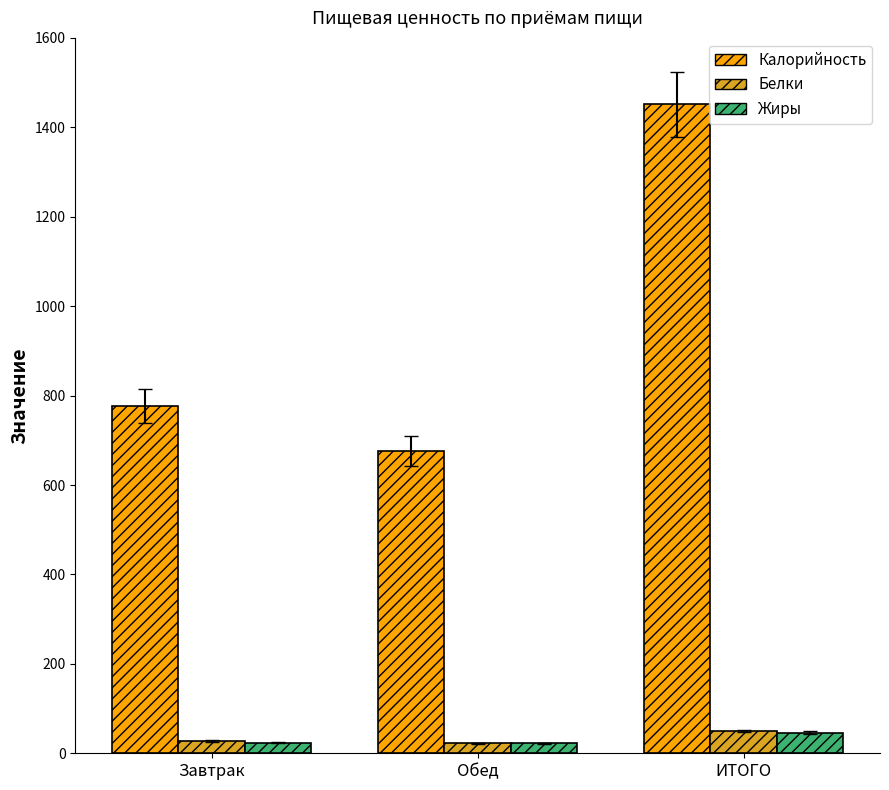

Which series has the largest range (max minus min)?

Калорийность